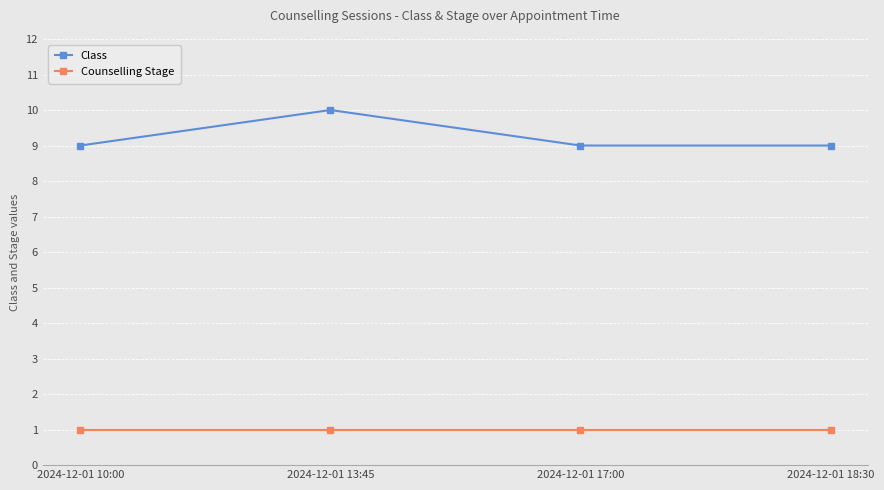

What are all the series names shown in the legend?

Class, Counselling Stage